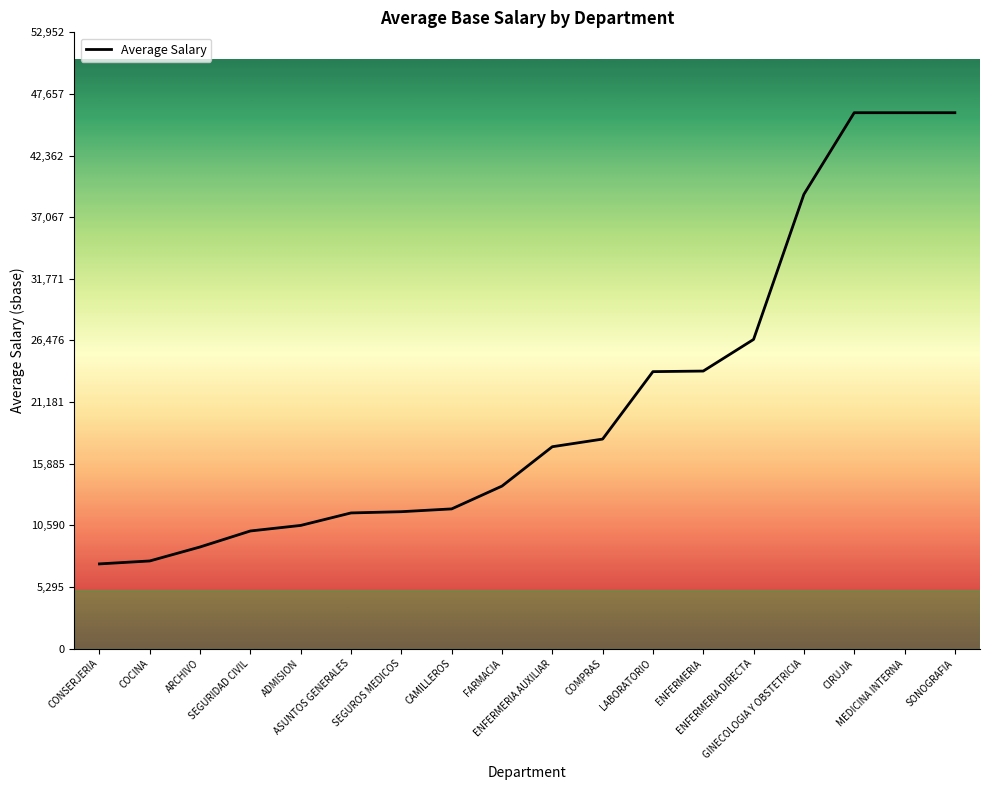

What is the maximum value shown in the chart?

46046.0